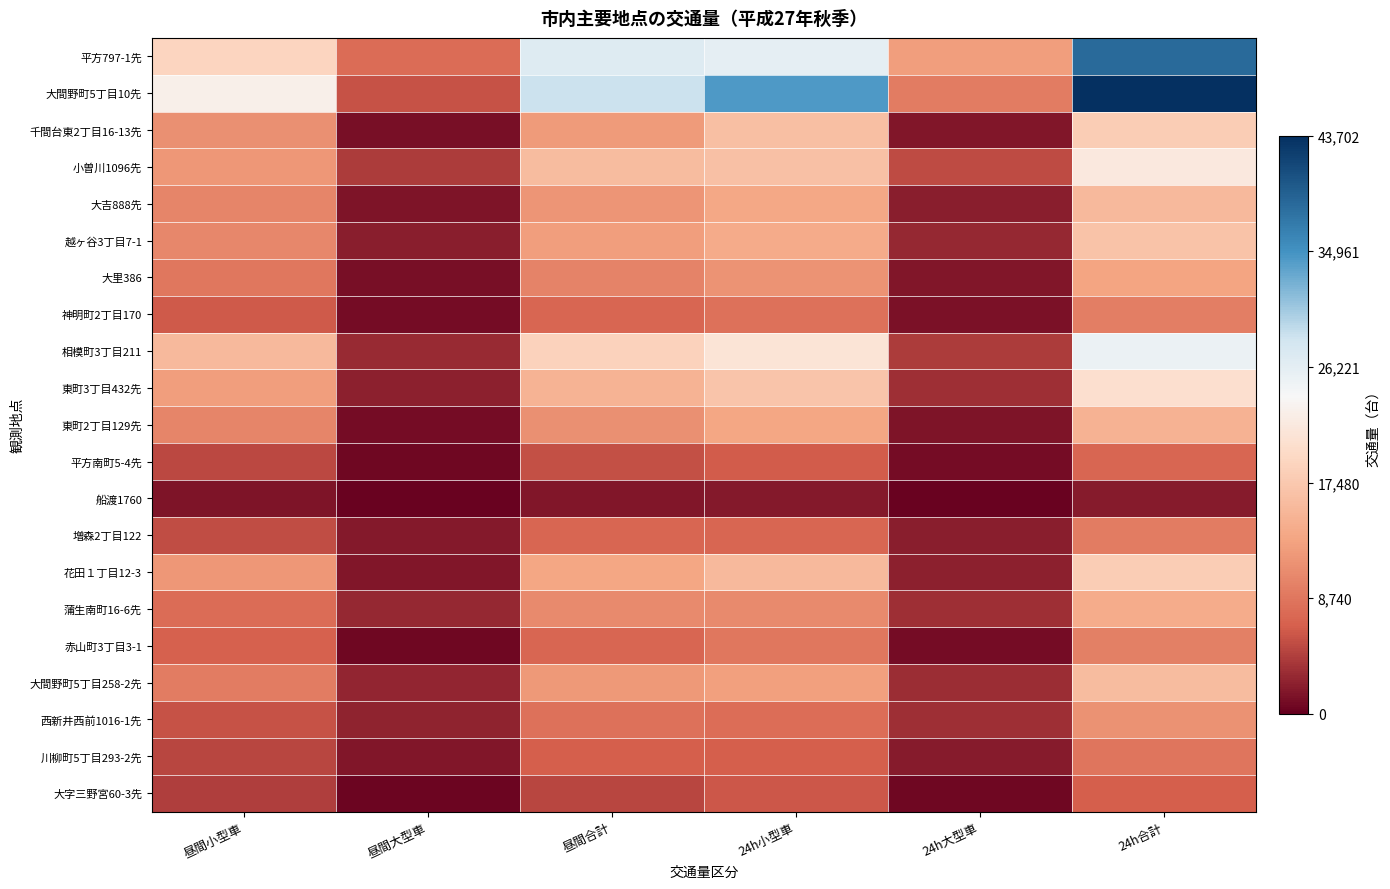

Reading left to right, extract all data points from this chart.

平方797-1先: 昼間小型車=19002	昼間大型車=7833	昼間合計=26835	24h小型車=25989	24h大型車=12562	24h合計=38551
大間野町5丁目10先: 昼間小型車=22794	昼間大型車=5732	昼間合計=28526	24h小型車=34483	24h大型車=9219	24h合計=43702
千間台東2丁目16-13先: 昼間小型車=11150	昼間大型車=1141	昼間合計=12291	24h小型車=16241	24h大型車=1705	24h合計=17946
小曽川1096先: 昼間小型車=11785	昼間大型車=4224	昼間合計=16009	24h小型車=16539	24h大型車=5233	24h合計=21772
大吉888先: 昼間小型車=10174	昼間大型車=1506	昼間合計=11680	24h小型車=13506	24h大型車=2145	24h合計=15651
越ヶ谷3丁目7-1: 昼間小型車=10341	昼間大型車=2169	昼間合計=12510	24h小型車=13897	24h大型車=2866	24h合計=16763
大里386: 昼間小型車=8814	昼間大型車=1179	昼間合計=9993	24h小型車=11594	24h大型車=1697	24h合計=13291
神明町2丁目170: 昼間小型車=6302	昼間大型車=975	昼間合計=7277	24h小型車=8222	24h大型車=1311	24h合計=9533
相模町3丁目211: 昼間小型車=15609	昼間大型車=3021	昼間合計=18630	24h小型車=21115	24h大型車=4222	24h合計=25337
東町3丁目432先: 昼間小型車=12603	昼間大型車=2351	昼間合計=14954	24h小型車=17044	24h大型車=3293	24h合計=20337
東町2丁目129先: 昼間小型車=10220	昼間大型車=927	昼間合計=11147	24h小型車=13321	24h大型車=1505	24h合計=14826
平方南町5-4先: 昼間小型車=4992	昼間大型車=616	昼間合計=5608	24h小型車=6427	24h大型車=863	24h合計=7290
船渡1760: 昼間小型車=1410	昼間大型車=198	昼間合計=1608	24h小型車=1714	24h大型車=232	24h合計=1946
増森2丁目122: 昼間小型車=5461	昼間大型車=1739	昼間合計=7200	24h小型車=7301	24h大型車=2059	24h合計=9360
花田１丁目12-3: 昼間小型車=11855	昼間大型車=1575	昼間合計=13430	24h小型車=15681	24h大型車=2315	24h合計=17996
蒲生南町16-6先: 昼間小型車=7786	昼間大型車=2819	昼間合計=10605	24h小型車=10719	24h大型車=3386	24h合計=14105
赤山町3丁目3-1: 昼間小型車=6799	昼間大型車=527	昼間合計=7326	24h小型車=8734	24h大型車=863	24h合計=9597
大間野町5丁目258-2先: 昼間小型車=9387	昼間大型車=2572	昼間合計=11959	24h小型車=12694	24h大型車=3211	24h合計=15905
西新井西前1016-1先: 昼間小型車=5757	昼間大型車=2516	昼間合計=8273	24h小型車=7955	24h大型車=3379	24h合計=11334
川柳町5丁目293-2先: 昼間小型車=4860	昼間大型車=1676	昼間合計=6536	24h小型車=6586	24h大型車=1976	24h合計=8562
大字三野宮60-3先: 昼間小型車=4334	昼間大型車=457	昼間合計=4791	24h小型車=6013	24h大型車=631	24h合計=6644